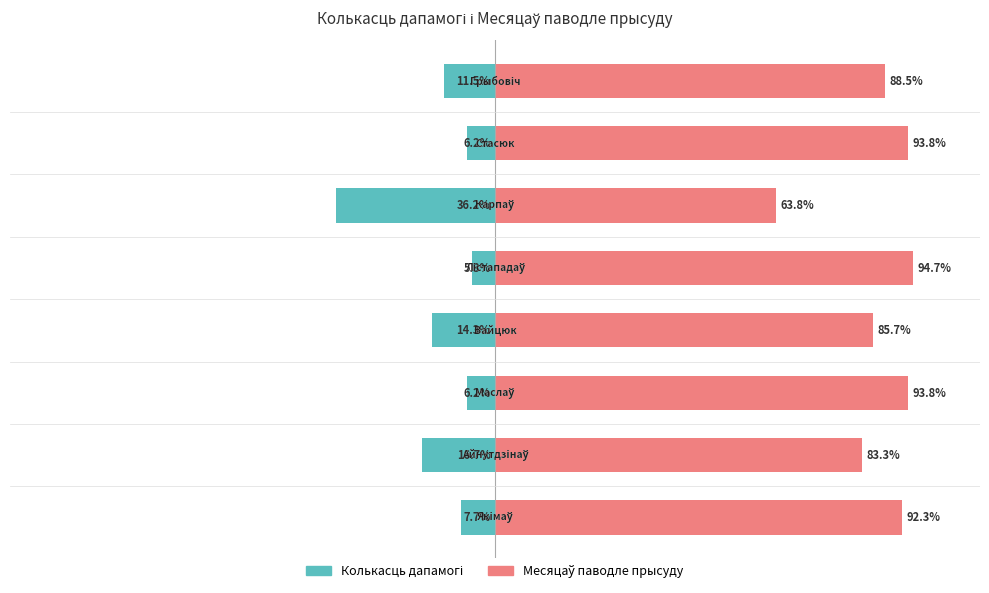

What is the minimum value shown in the chart?

-36.2